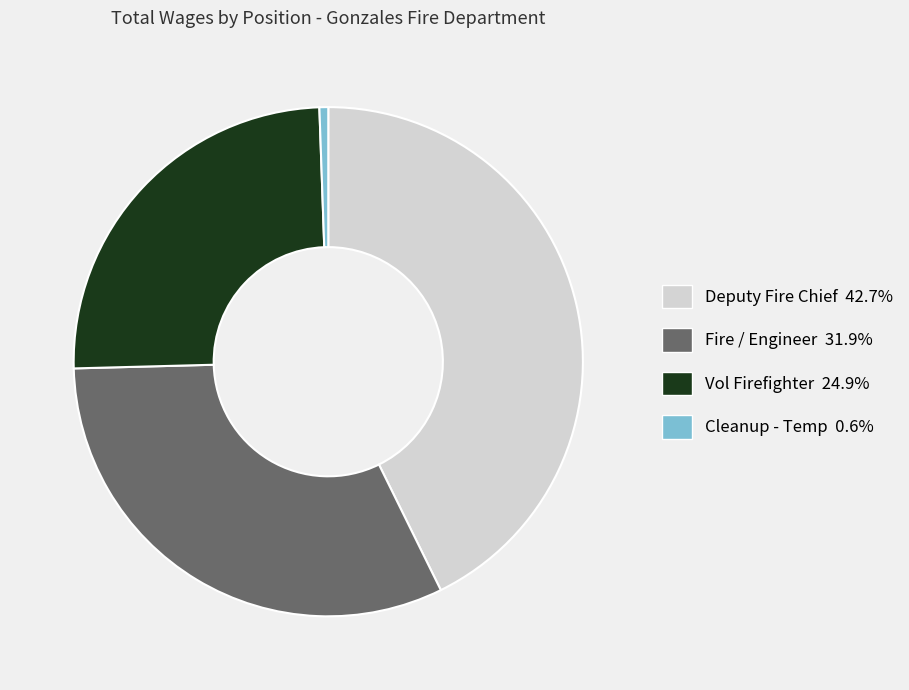

Is Cleanup - Temp 0.6% the majority of the pie?

No